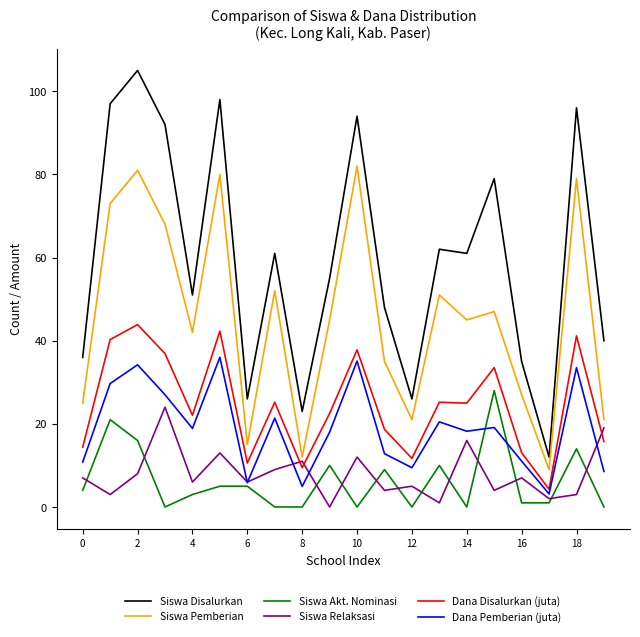

Does the chart have visible grid lines?

No